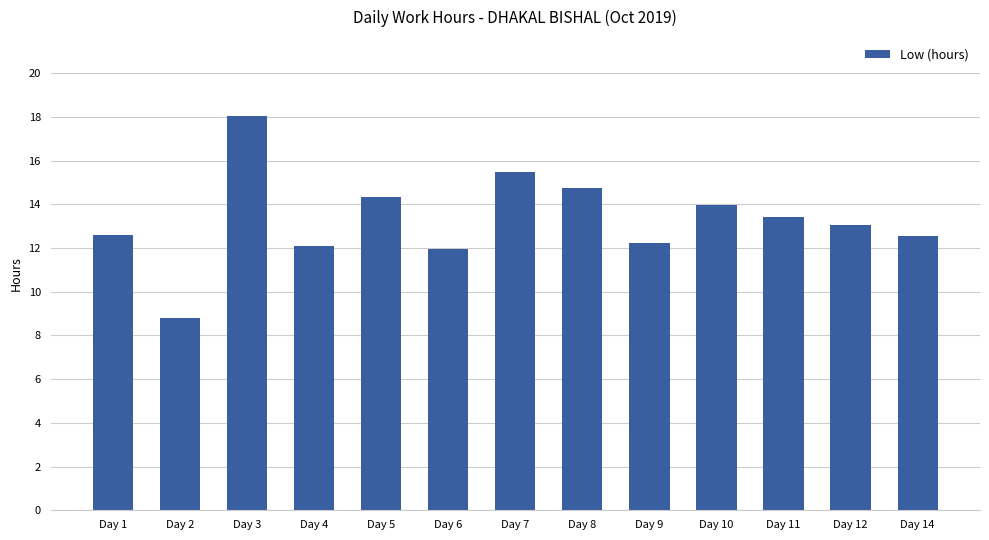

The value at Day 2 is 15.1. True or false?

False